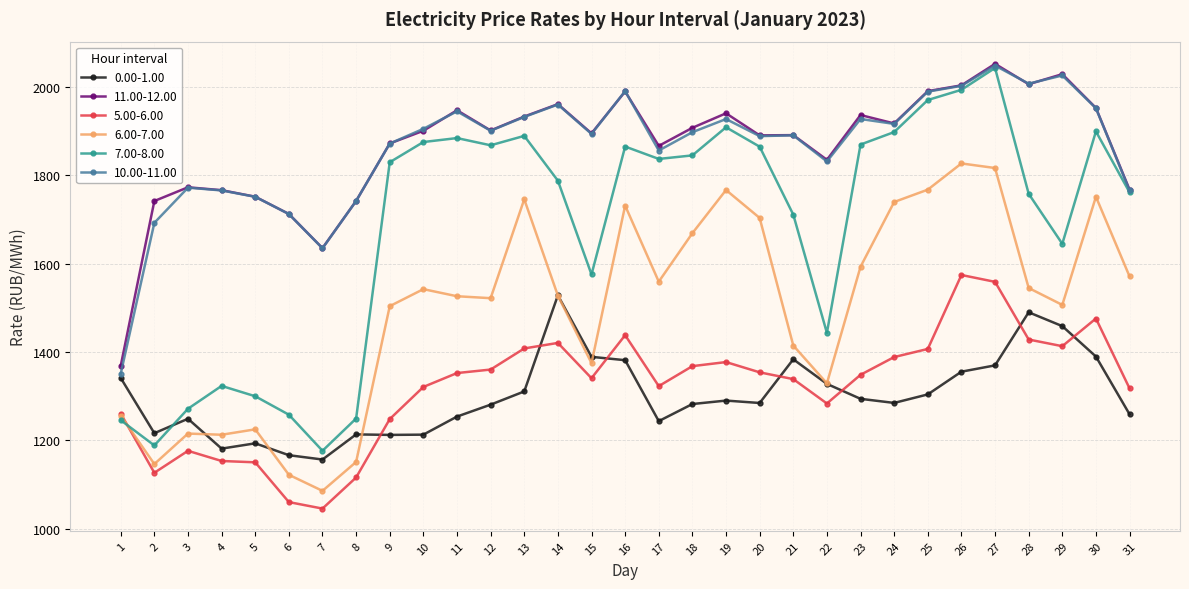

Where is the first local minimum for 6.00-7.00?

2